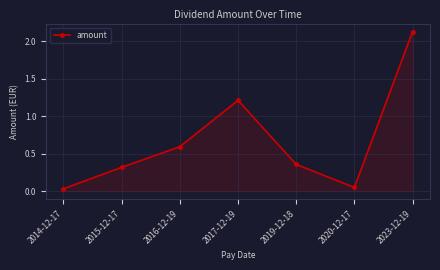

What position from the left is 2015-12-17?

2